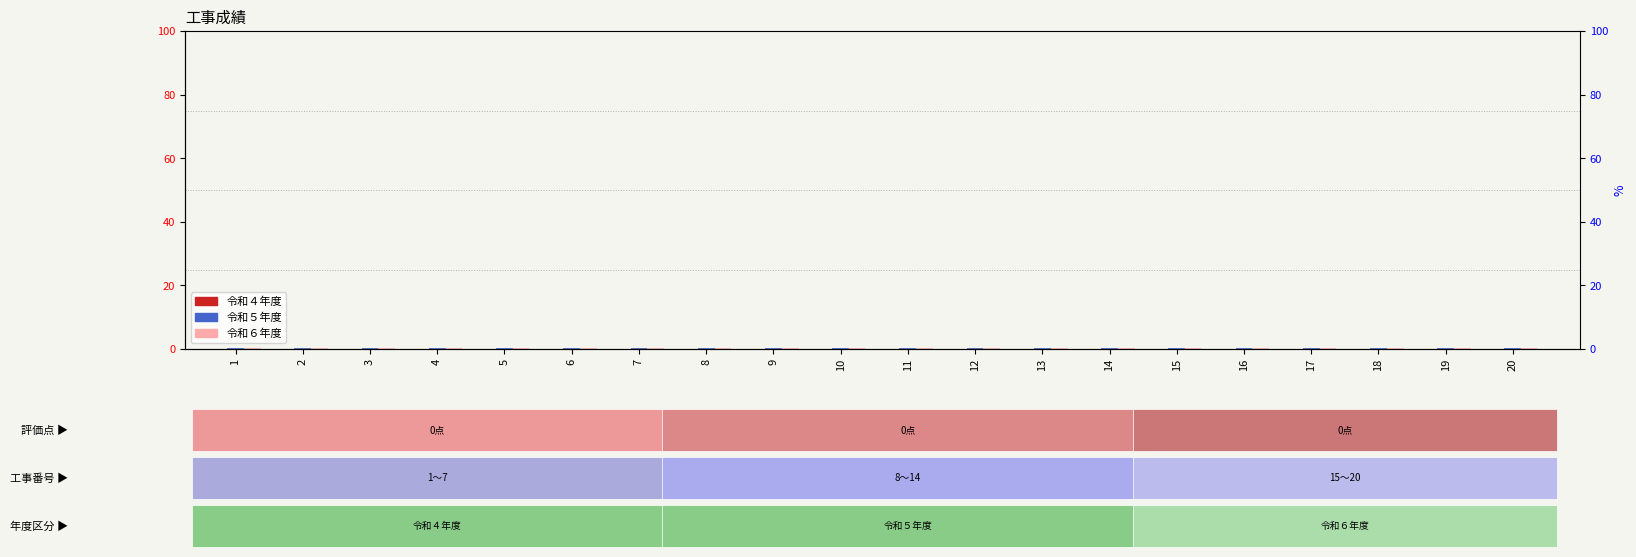

Which category has the highest value across all series?

1